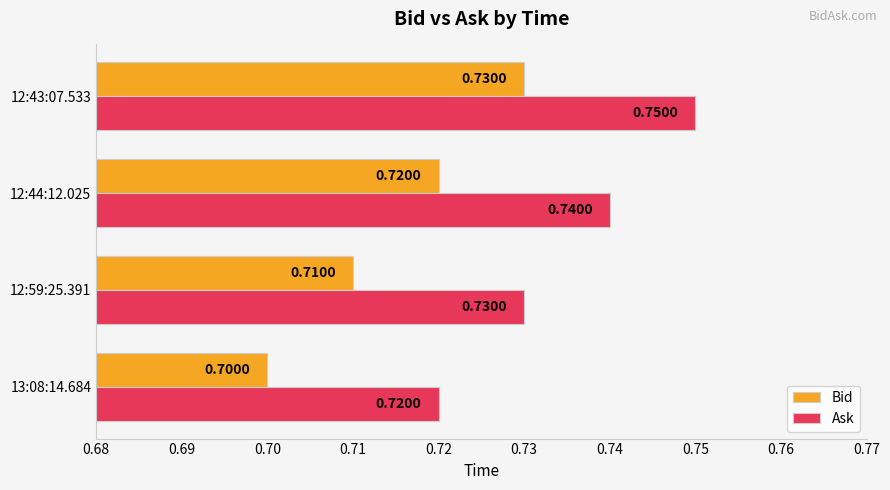

Rank the series by their average value, from lowest to highest.

Bid, Ask